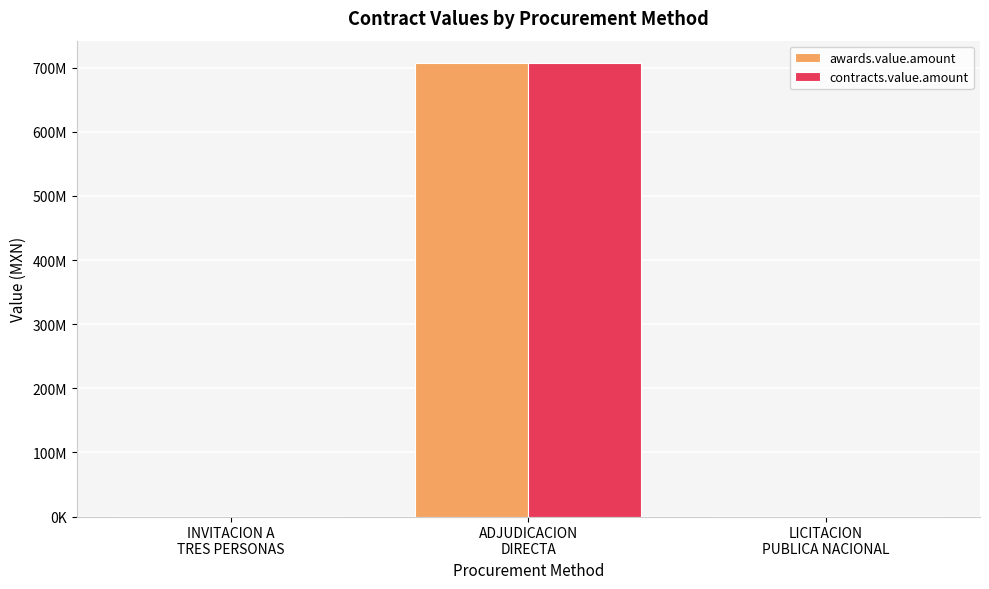

Reading left to right, what are all the values shown in this chart?

awards.value.amount: INVITACION A
TRES PERSONAS=1054779.9	ADJUDICACION
DIRECTA=706883759.3	LICITACION
PUBLICA NACIONAL=250212.0
contracts.value.amount: INVITACION A
TRES PERSONAS=1054779.9	ADJUDICACION
DIRECTA=706883759.3	LICITACION
PUBLICA NACIONAL=250212.0